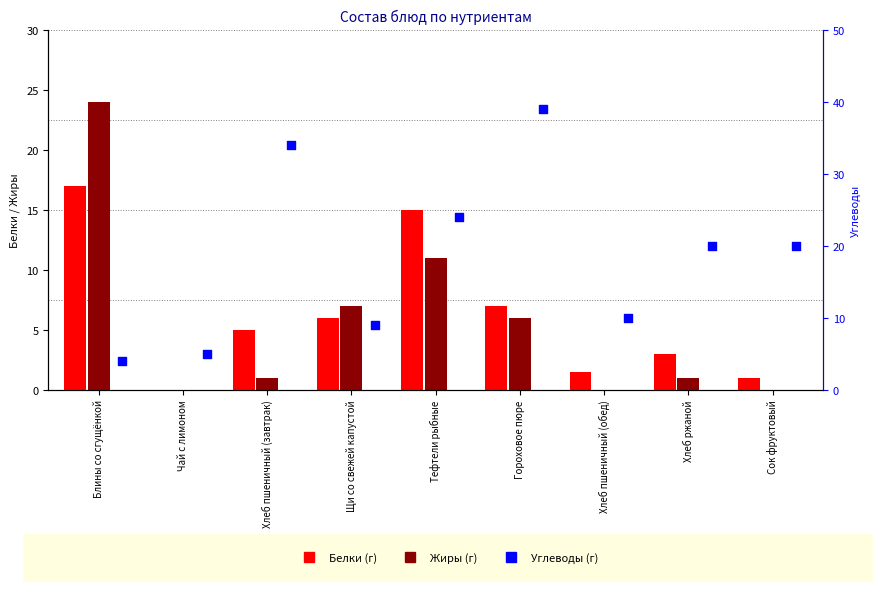

At how many categories does at least one series exceed 14?

6